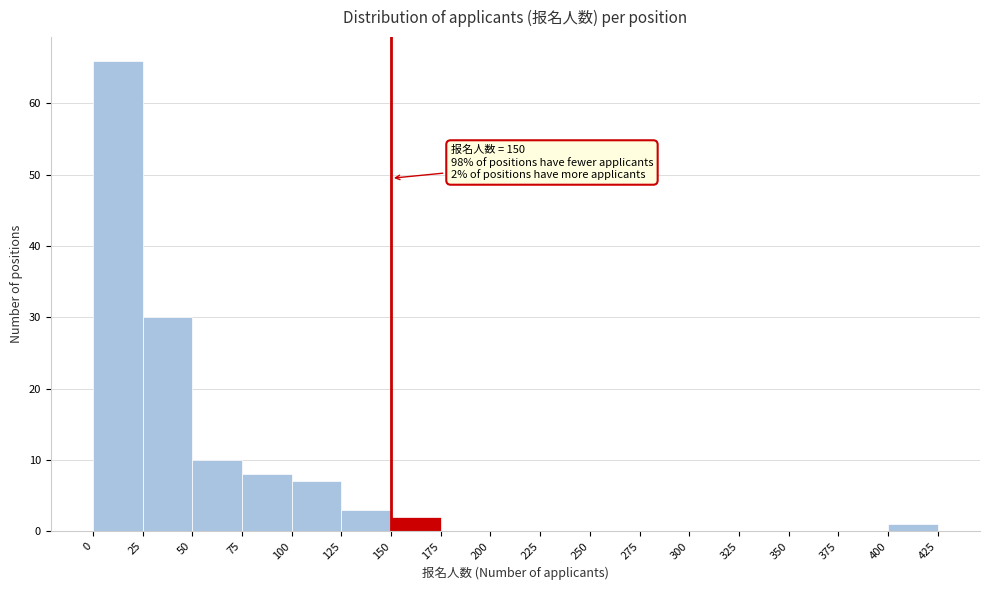

Over which range of the x-axis is the bar tallest?

0 to 25